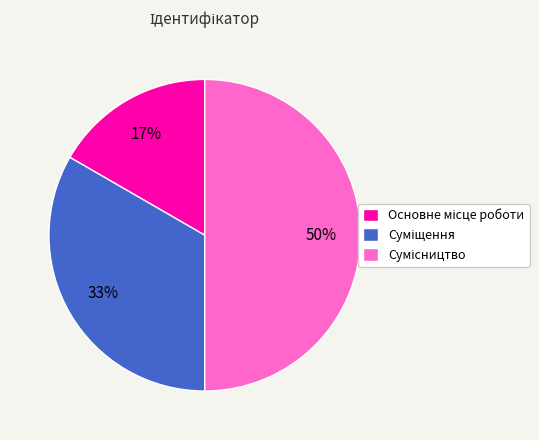

To the nearest percent, what is the average slice percentage?

33%